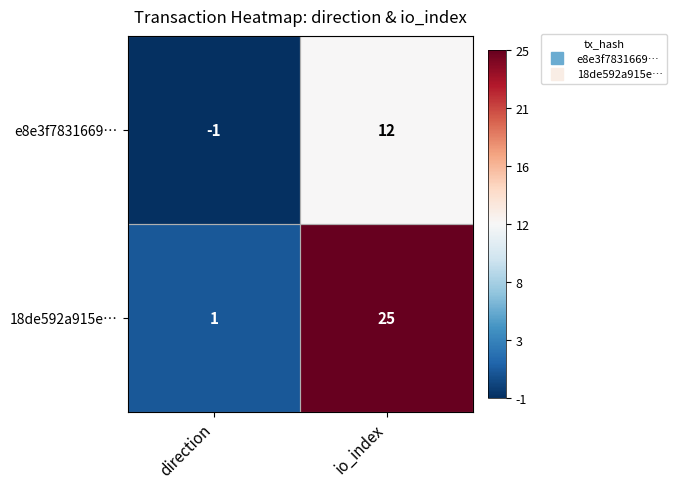

What is the maximum value shown in the chart?

25